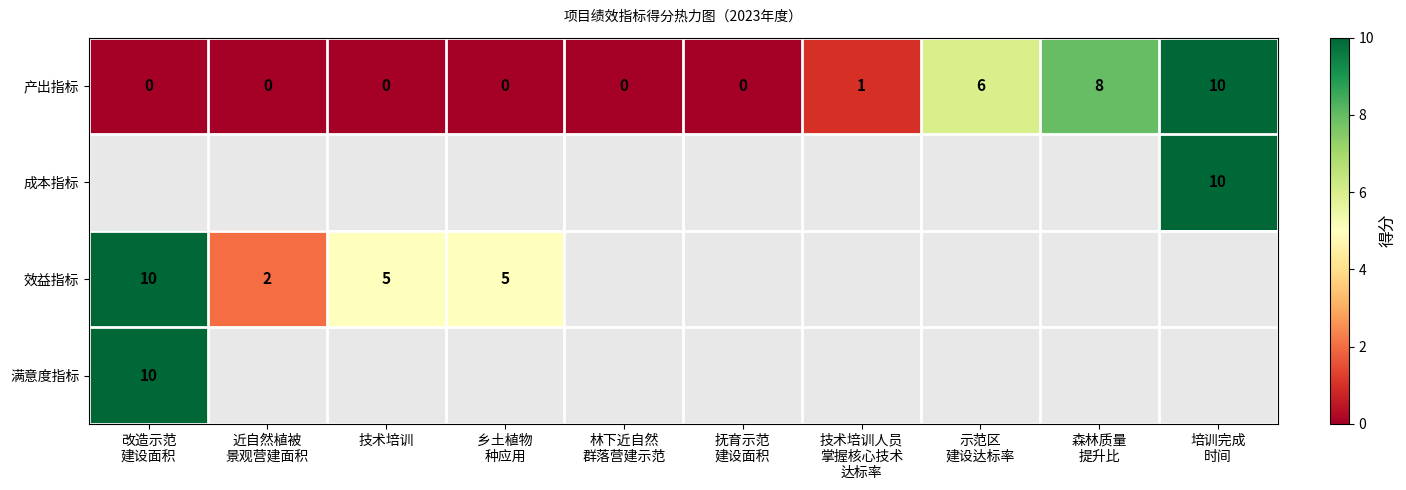

What is the difference between the maximum and minimum values in the 产出指标 series?

10